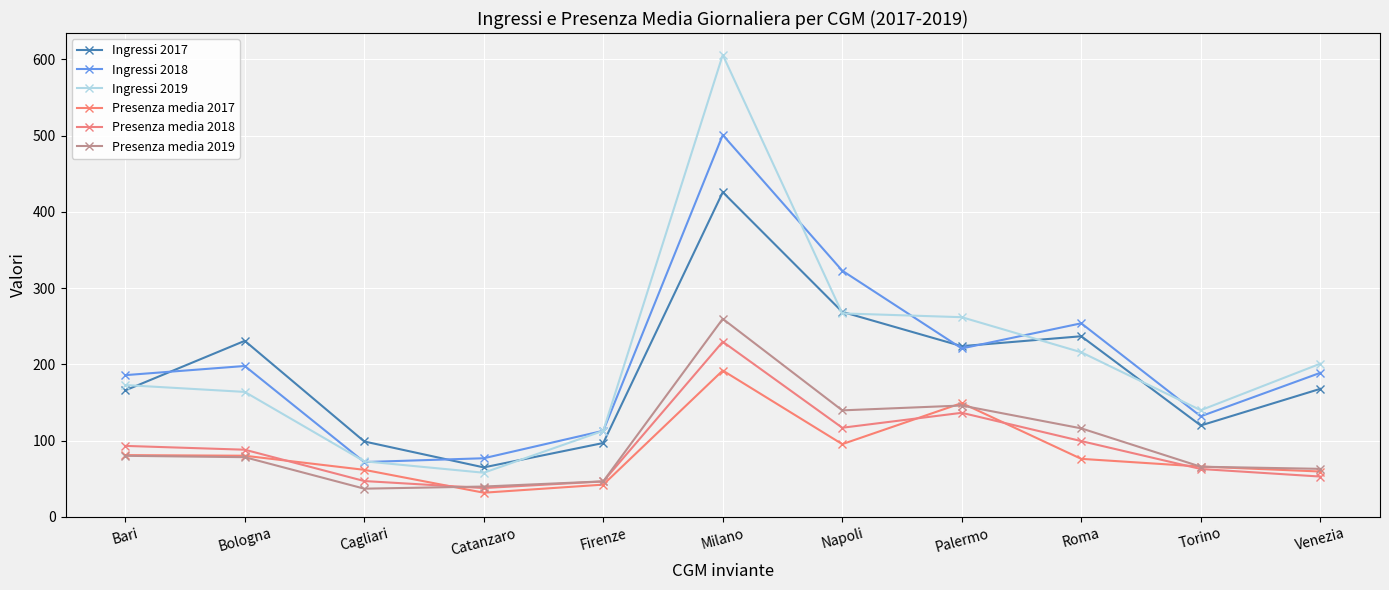

Count the number of categories in the chart.

11